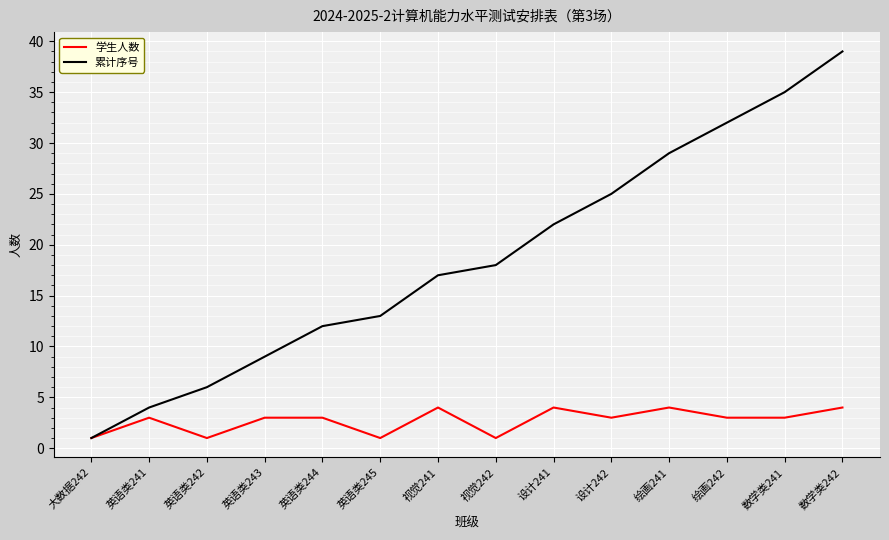

Is it true that 学生人数 equals 6 at 视觉241?

False